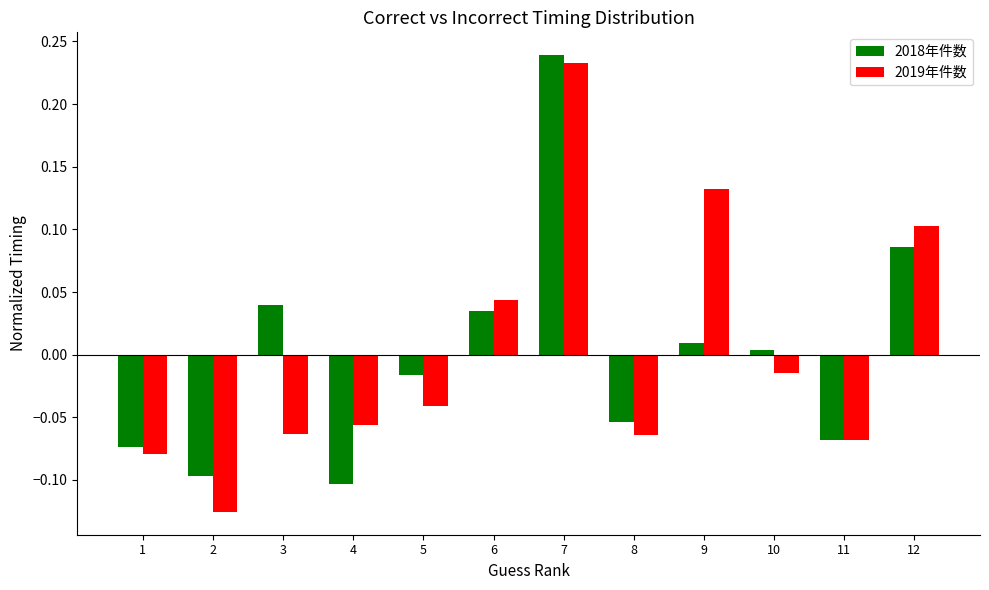

Which category has the lowest value across all series?

2